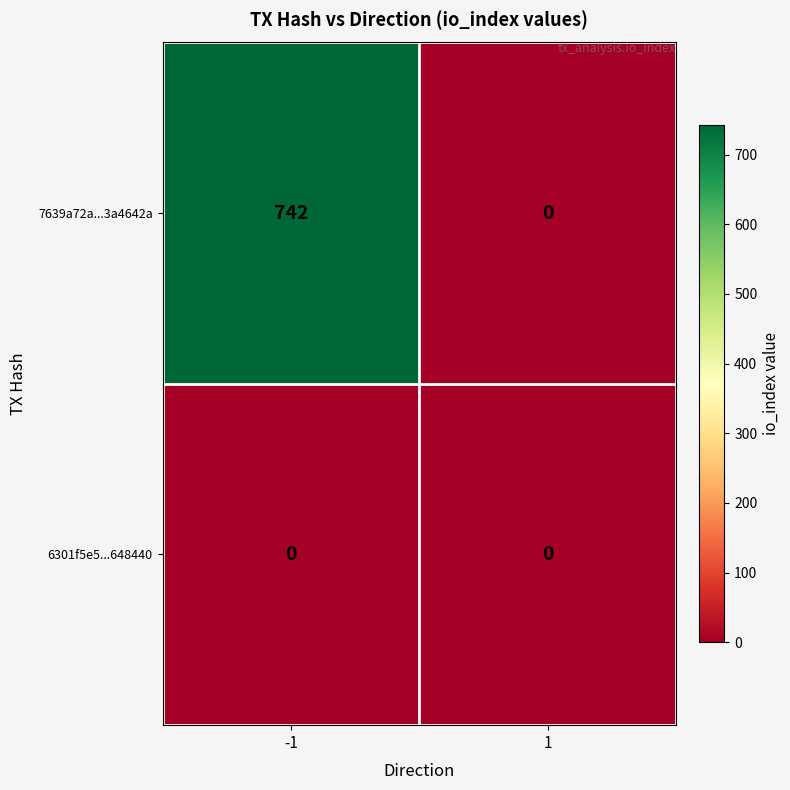

Rank the series by their maximum value, from highest to lowest.

7639a72a...3a4642a, 6301f5e5...648440